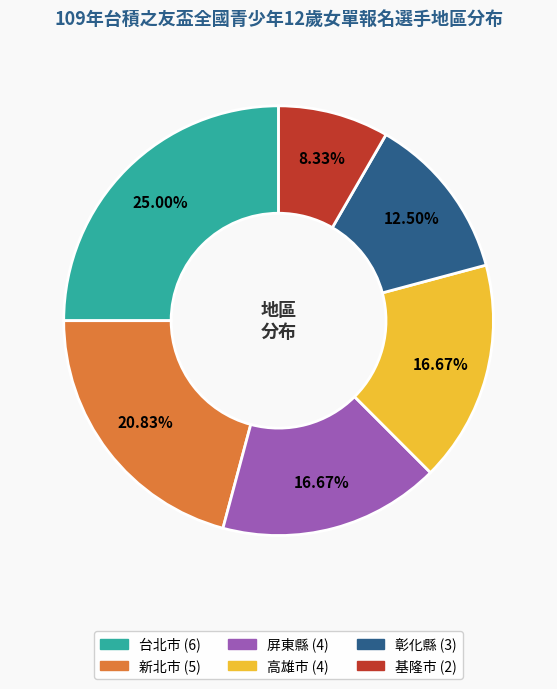

Is there any slice that represents more than half of the pie?

No